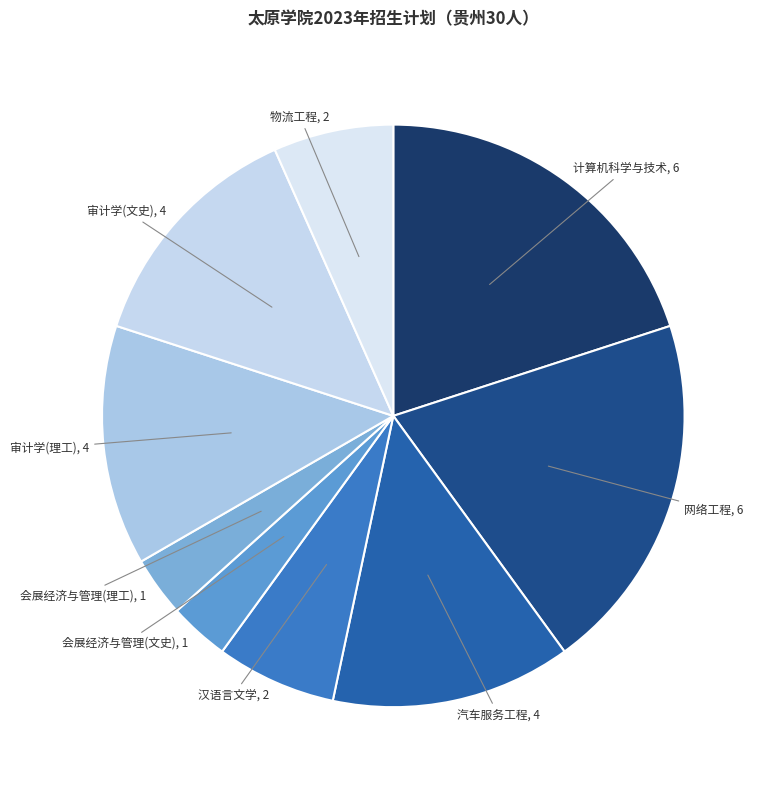

Between 物流工程 and 审计学(文史), which is larger?

审计学(文史)